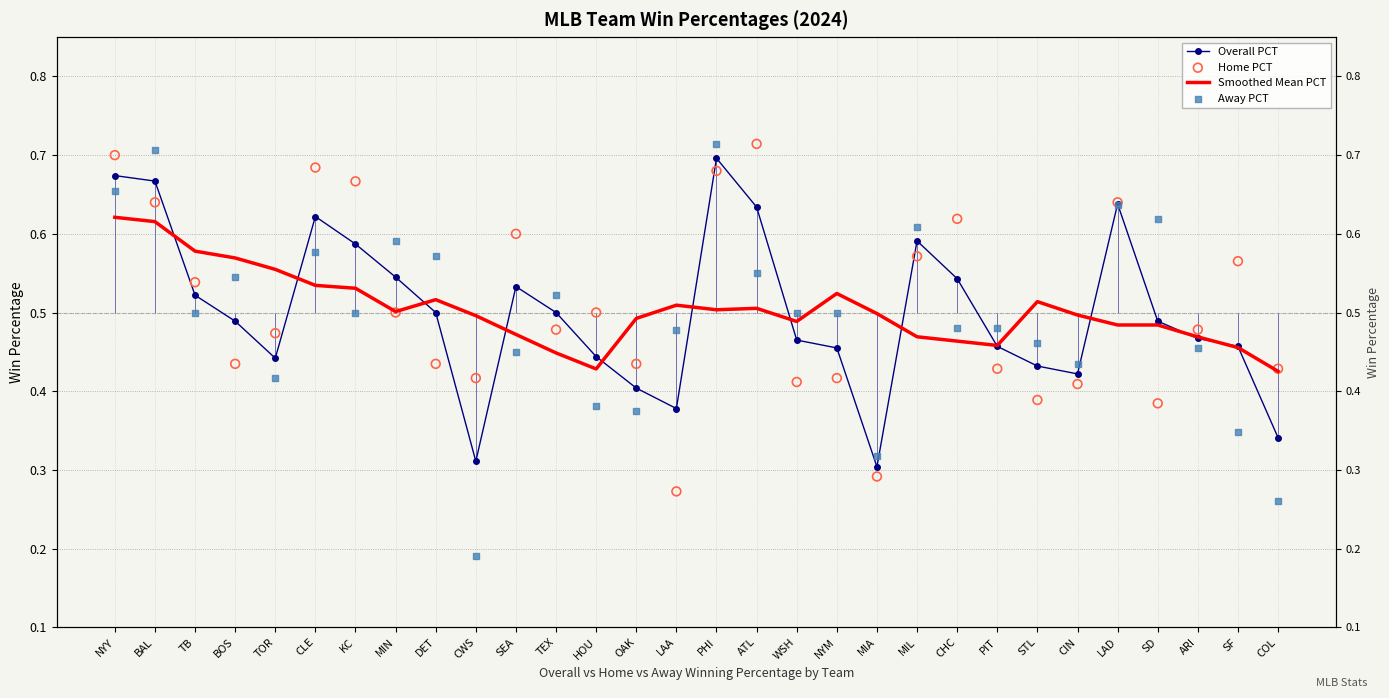

Which series has the largest Y range (max minus min)?

Away PCT